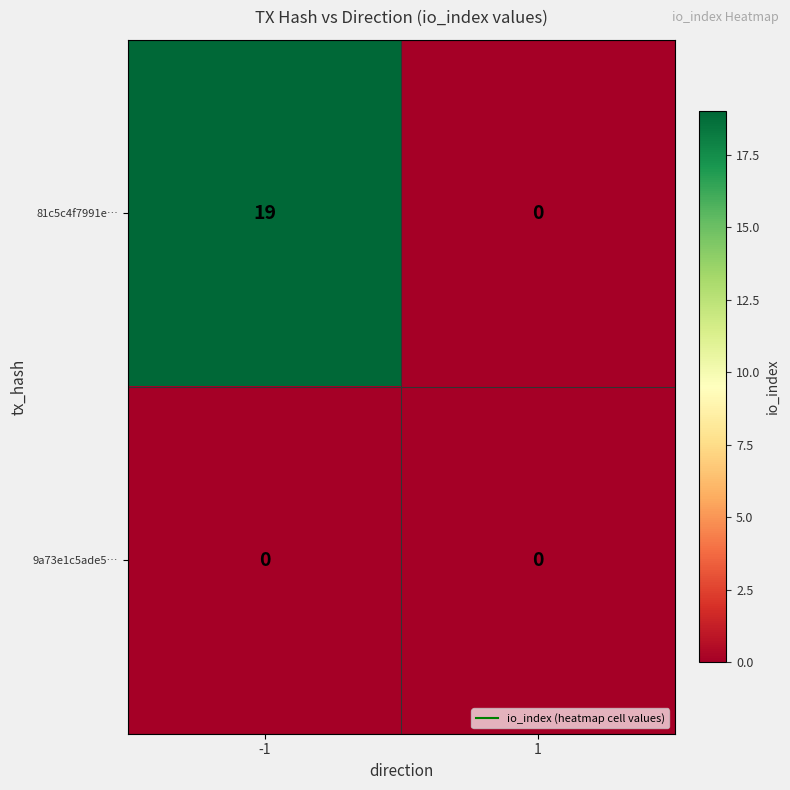

Is it true that 81c5c4f7991e… equals 28 at -1?

False